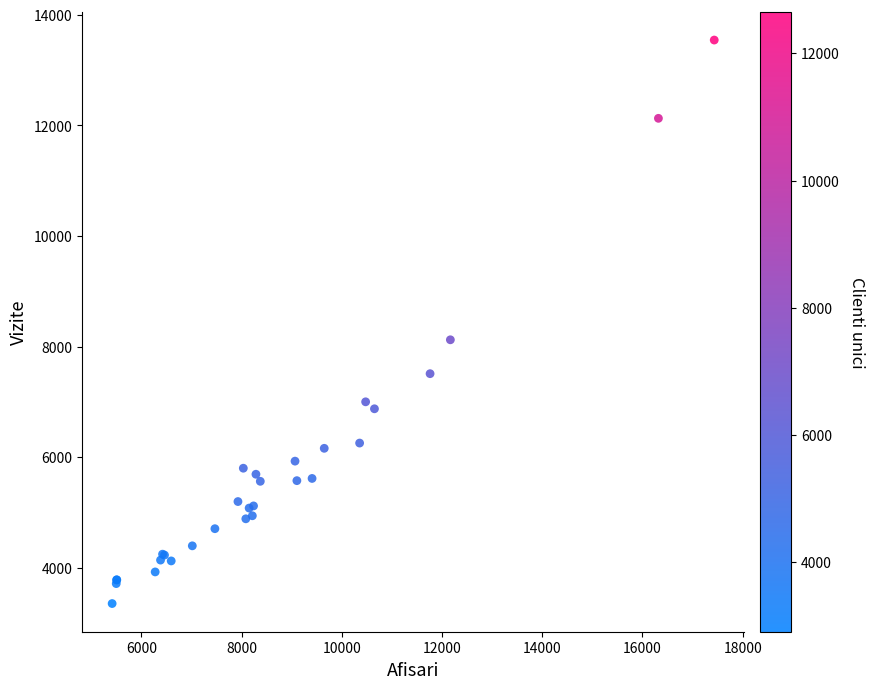

What Y value in the scatter plot is closest to 8448?

8123